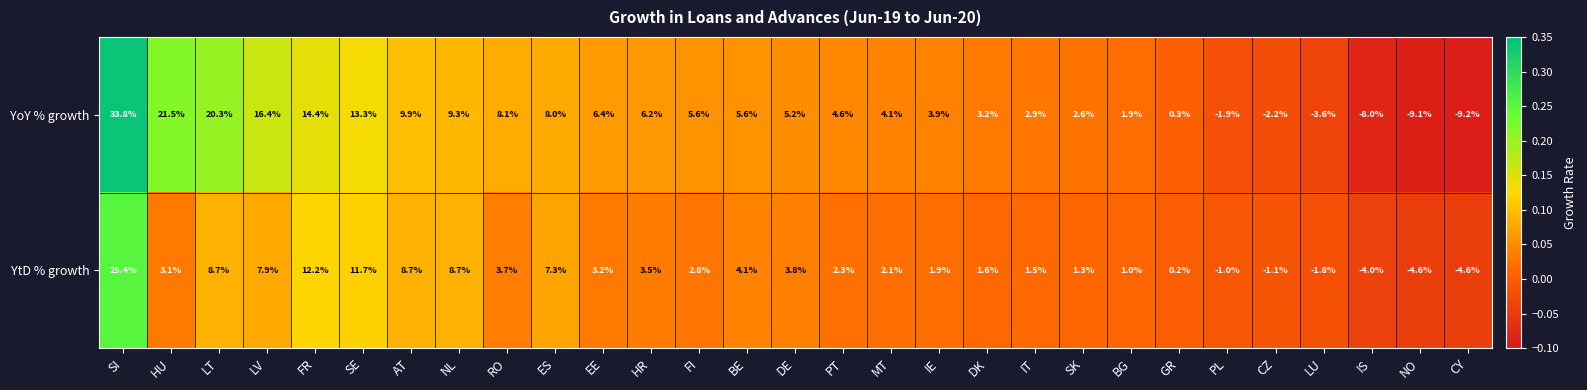

At which category is the sum across all series the highest?

SI